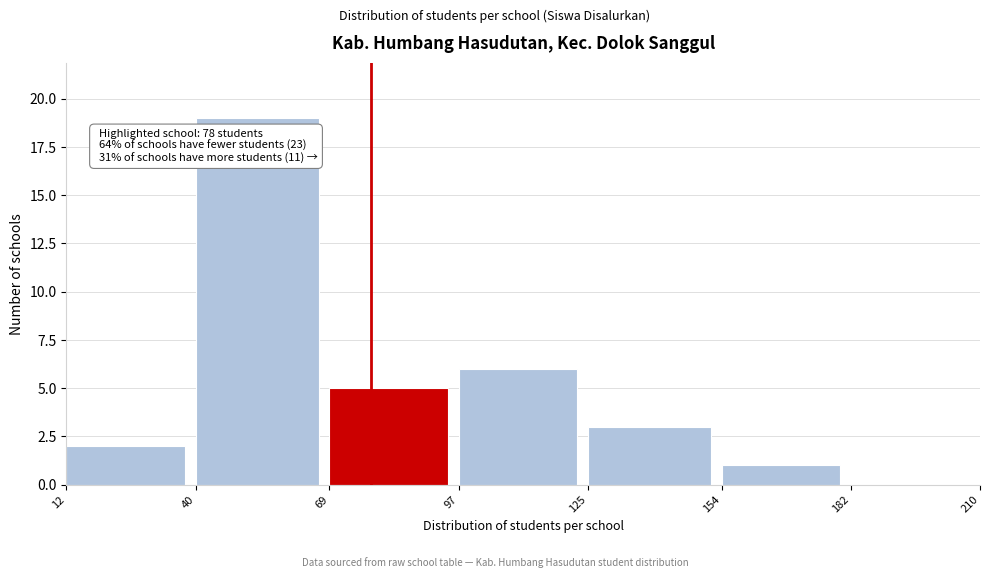

Over which range of the x-axis is the bar tallest?

40 to 69